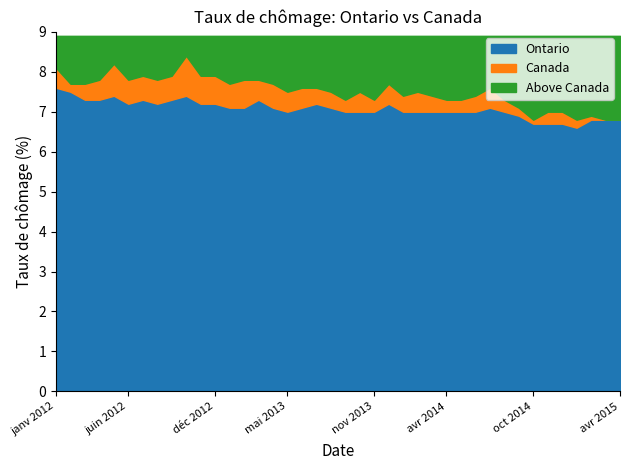

At which category does the chart reach its peak across all series?

oct 2012